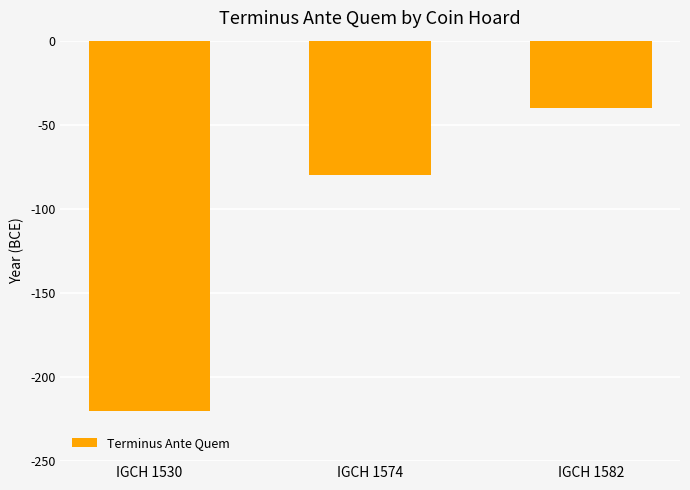

What is the greatest value displayed?

-40